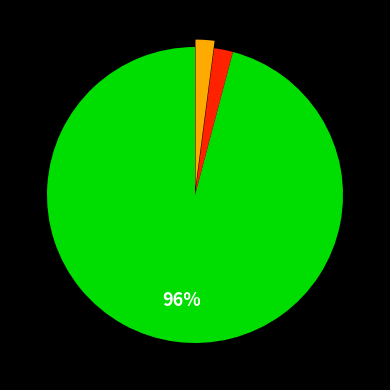

Is there a majority slice in this chart?

Yes